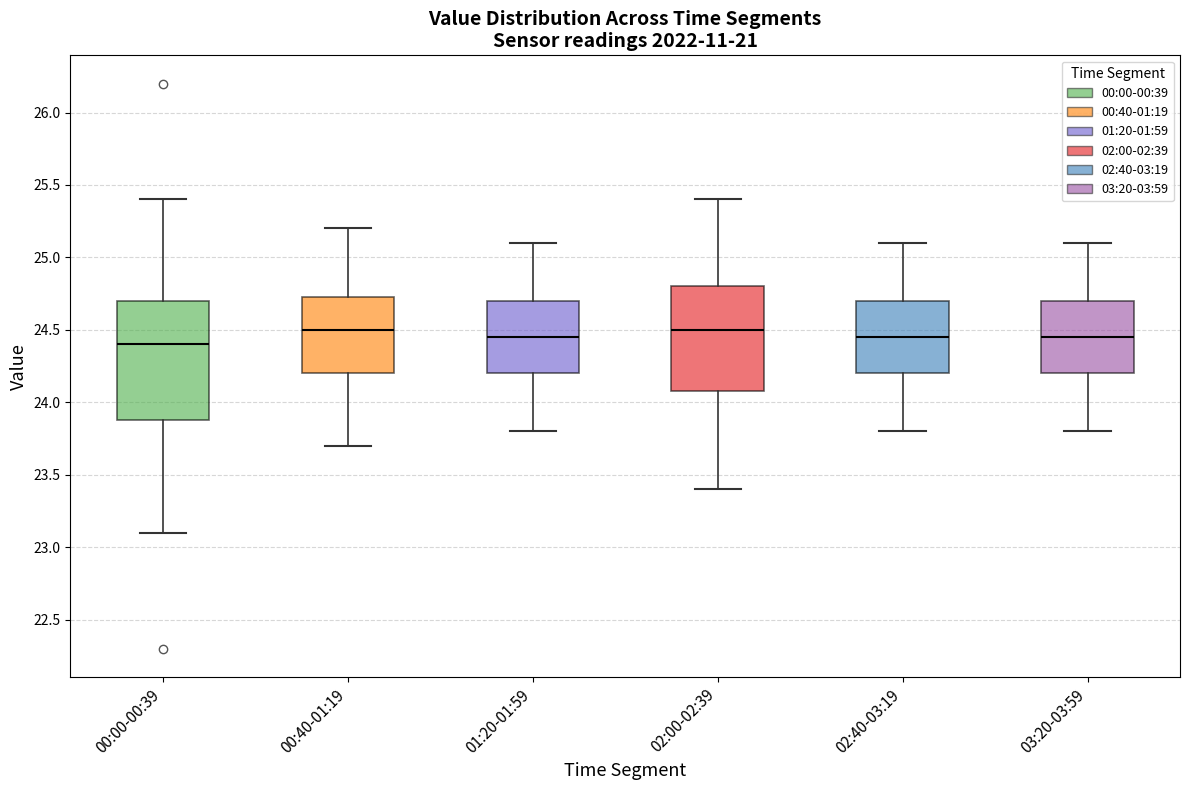

Comparing the boxes themselves (not the whiskers), which one is the tallest?

00:00-00:39